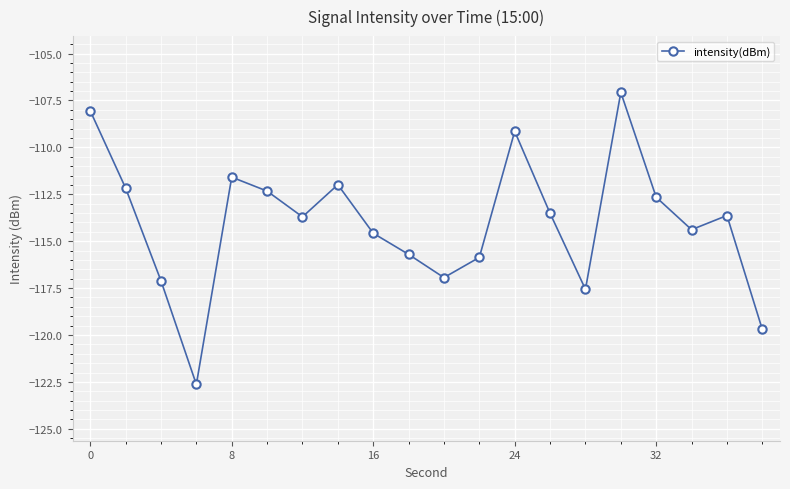

Does the chart have visible grid lines?

Yes